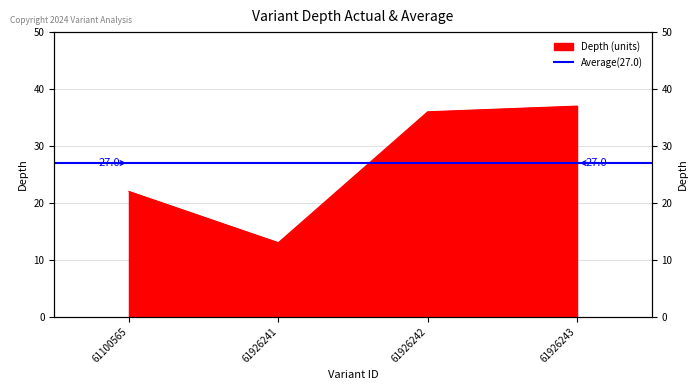

What is the difference between the maximum and minimum values?

24